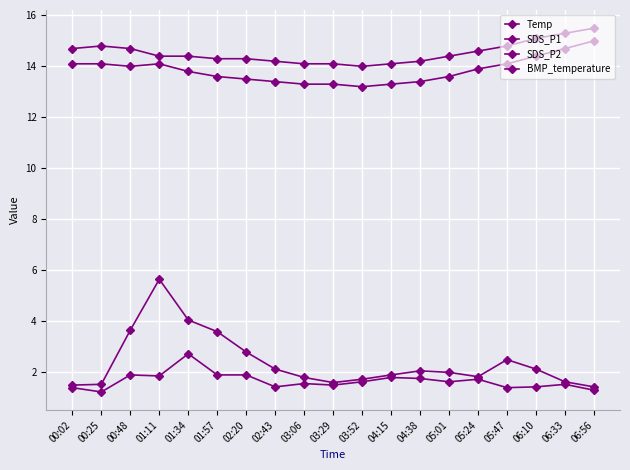

Rank the categories by SDS_P2 value from lowest to highest.

00:25, 06:56, 00:02, 05:47, 02:43, 06:10, 03:29, 06:33, 03:06, 03:52, 05:01, 05:24, 04:38, 04:15, 01:11, 00:48, 01:57, 02:20, 01:34